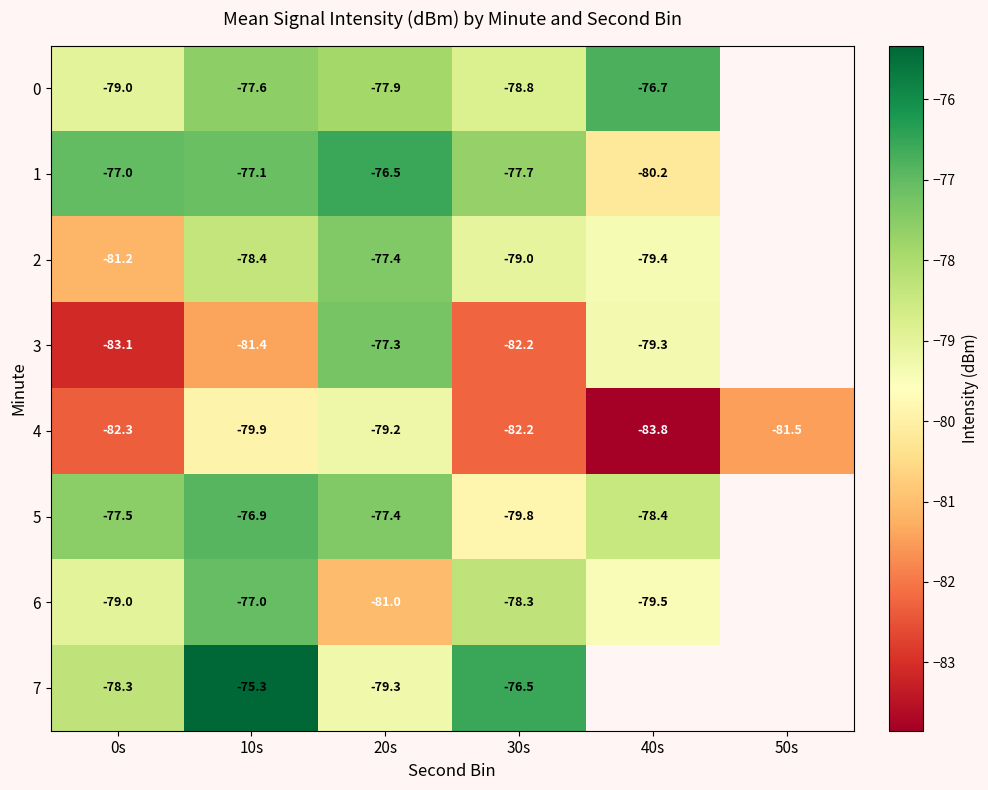

The value of 2 at 20s is -77.4. True or false?

True